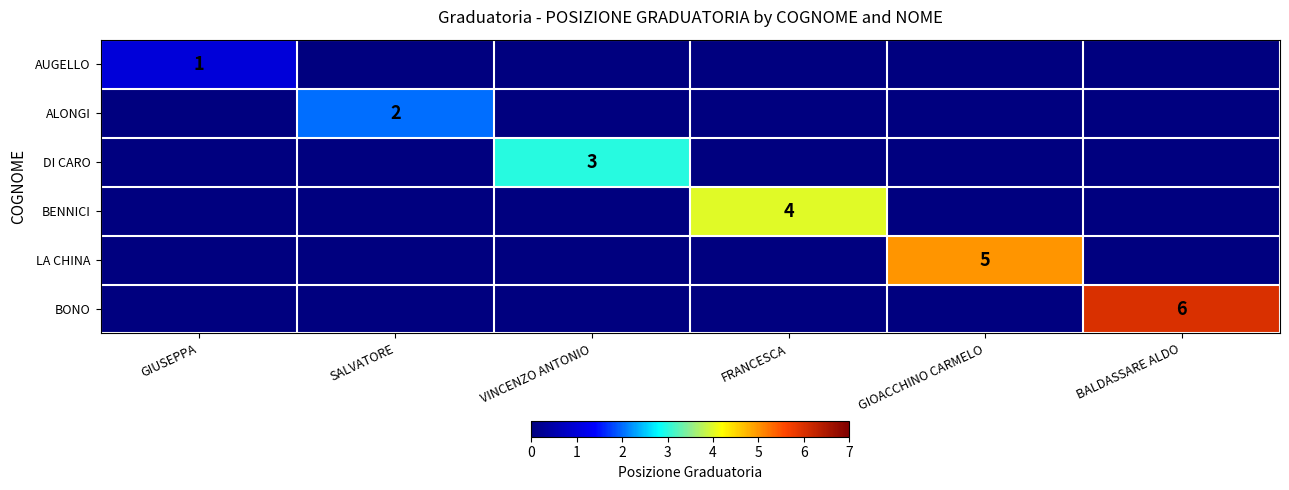

The value of AUGELLO at GIUSEPPA is 0. True or false?

False